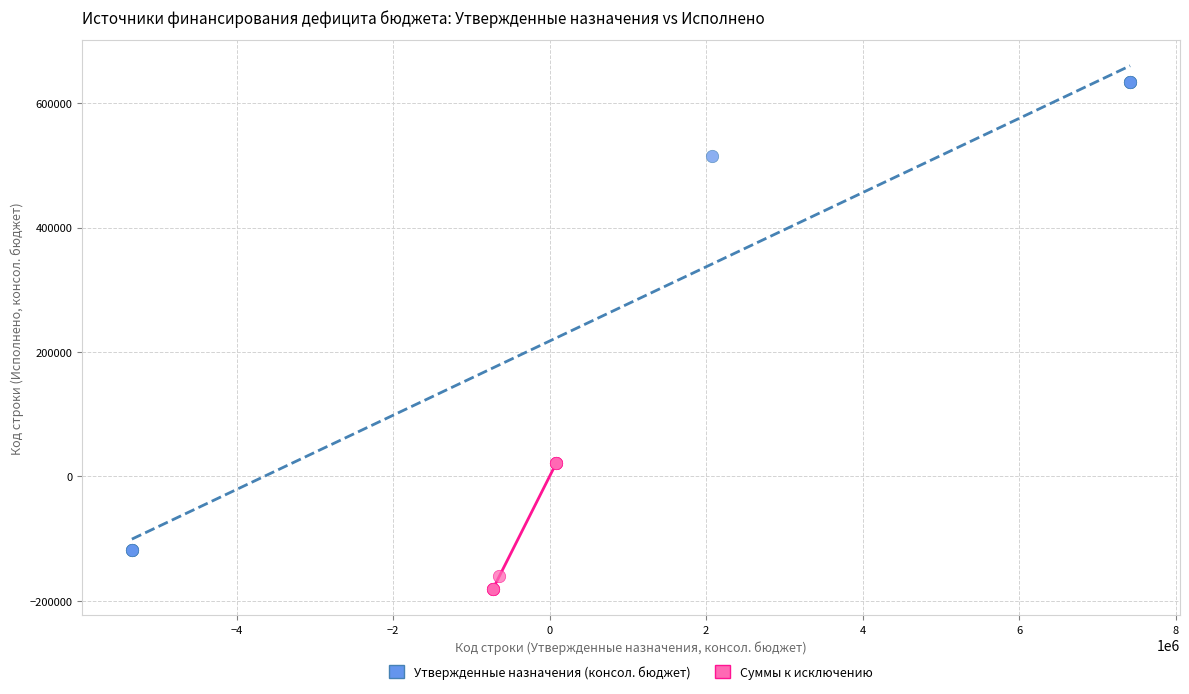

Which series reaches the minimum Y coordinate?

Суммы к исключению